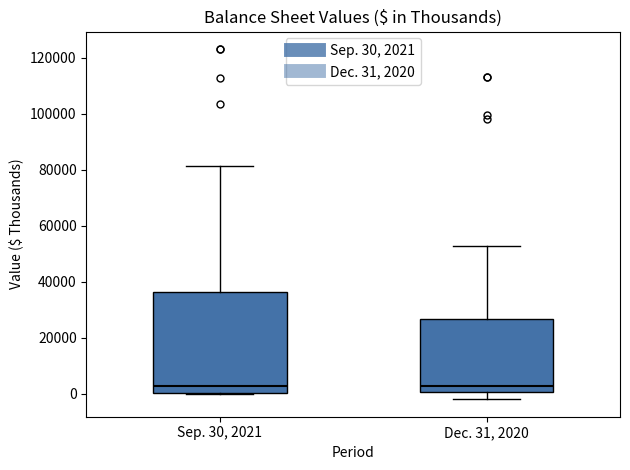

Reading left to right, transcribe this box plot: for each box, give where its median line is, the range the box spans, and where its two whiskers end, as read against the y-axis. The values are not printed on the chart, so give them approximately, as read against the axis.

Sep. 30, 2021: median 2000, box 0 to 36000, whiskers 0 to 82000
Dec. 31, 2020: median 2000, box 0 to 26000, whiskers -2000 to 52000